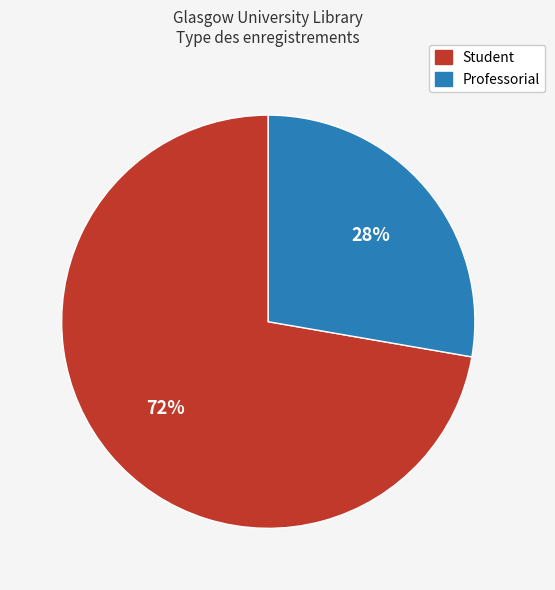

Which slice is the smallest?

Professorial